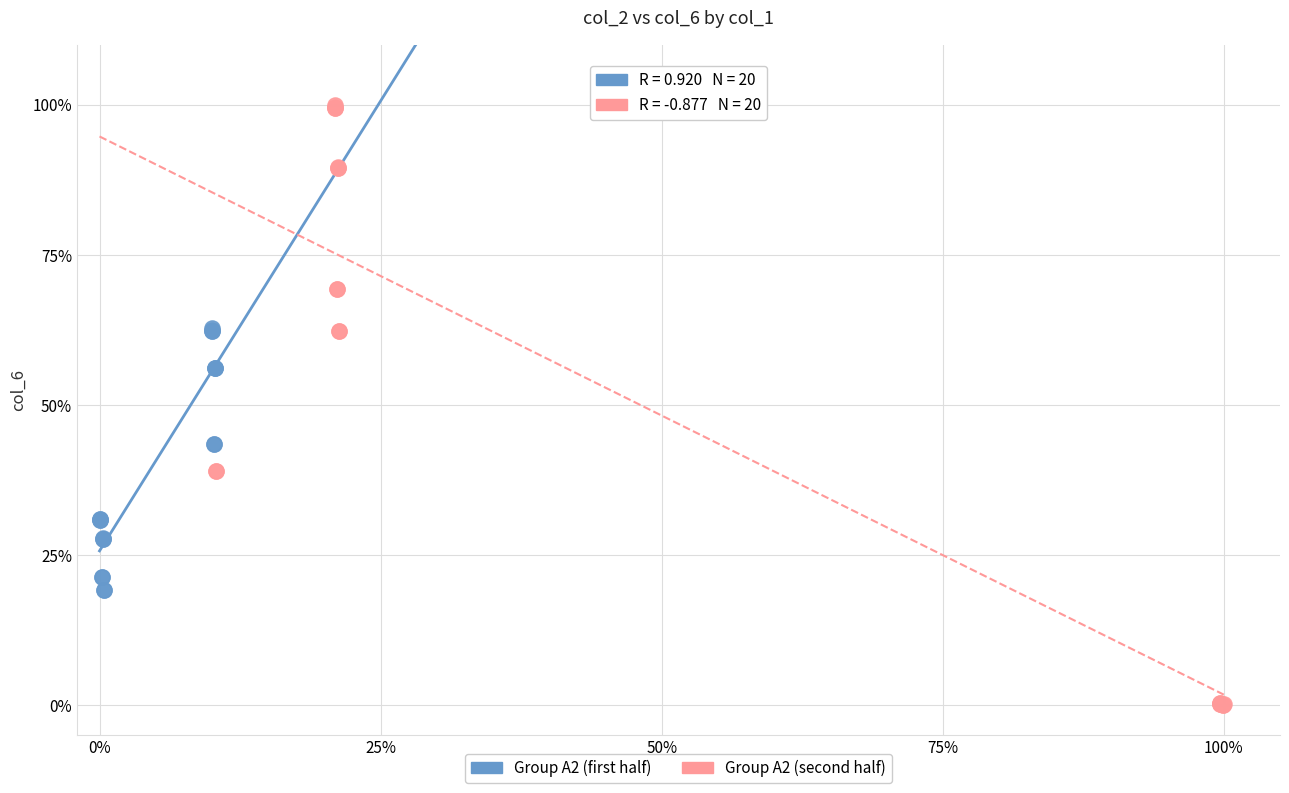

Which series reaches the maximum Y coordinate?

Group A2 (second half)